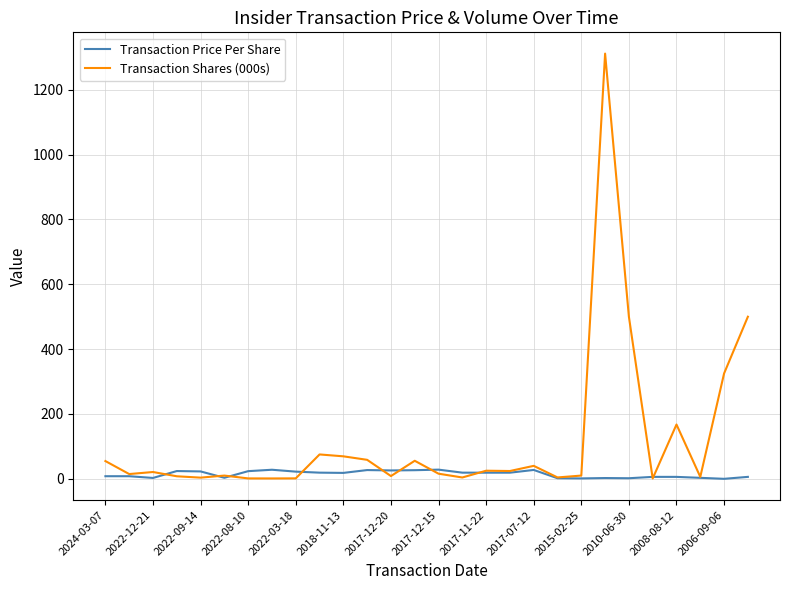

Which series has the largest total across all categories?

Transaction Shares (000s)